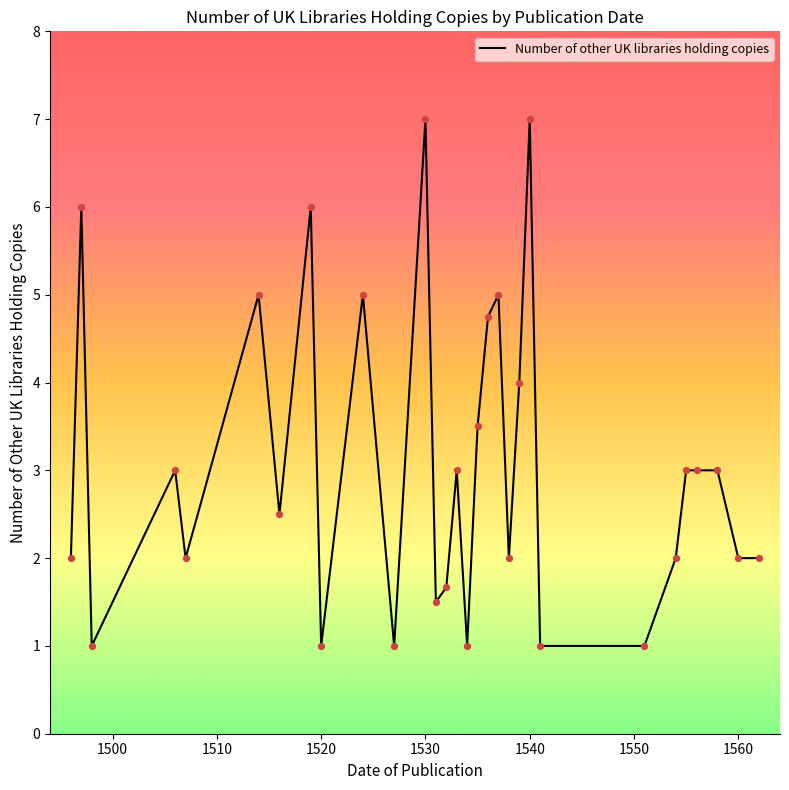

What is the smallest value displayed?

1.0